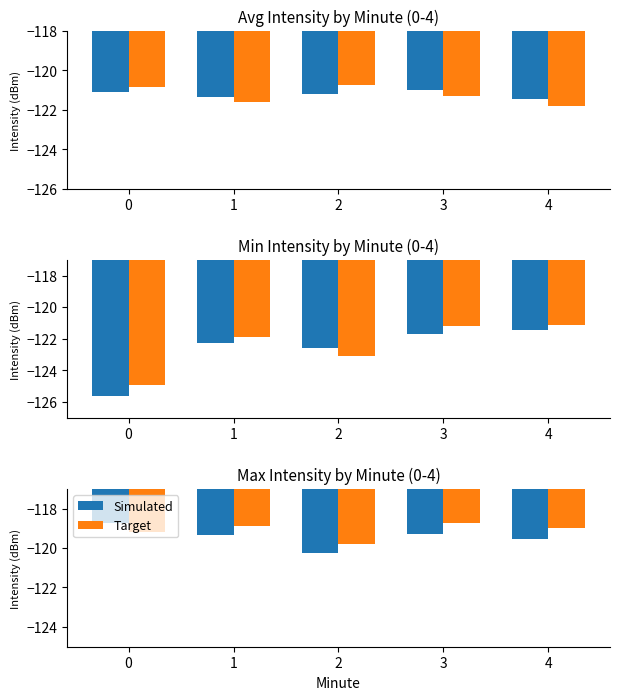

What is the average value of the Simulated series?

-119.4